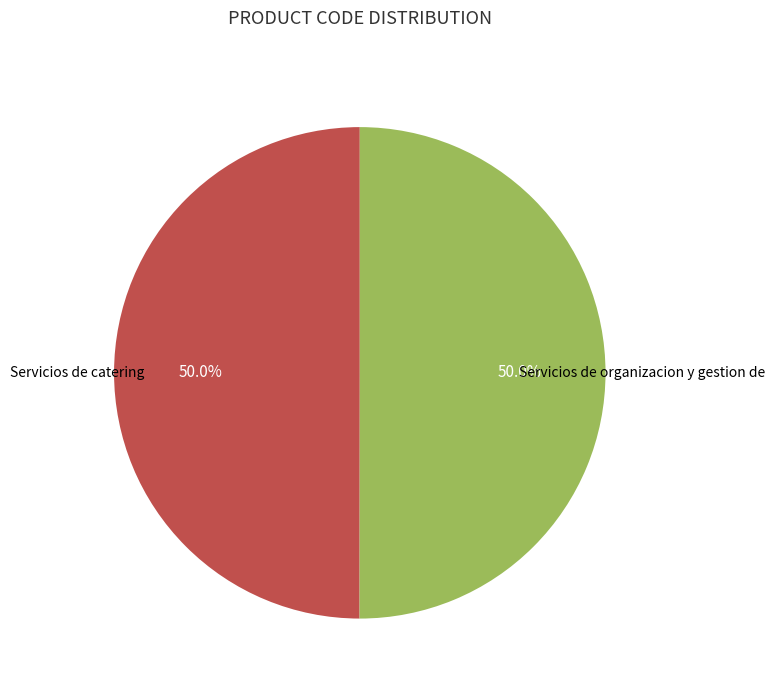

To the nearest percent, what is the average slice percentage?

50%